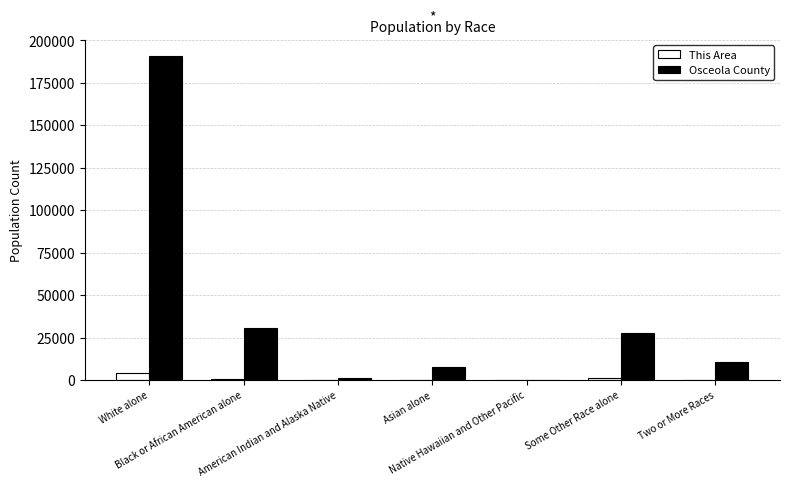

True or false: This Area has a value of 777 at Black or African American alone.

True